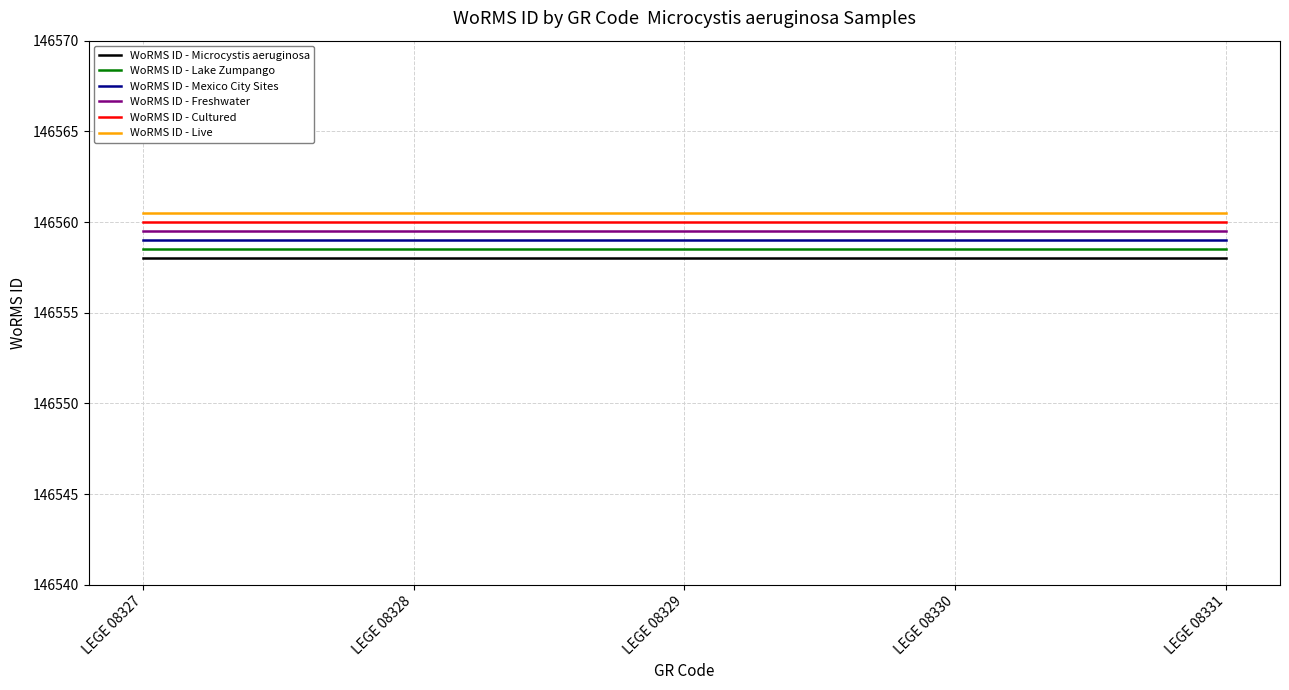

What is the total value across all series at LEGE 08330?

879355.5